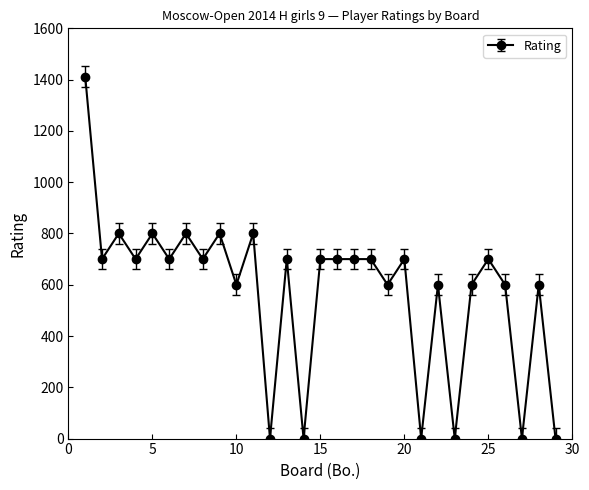

What is the greatest value displayed?

1412